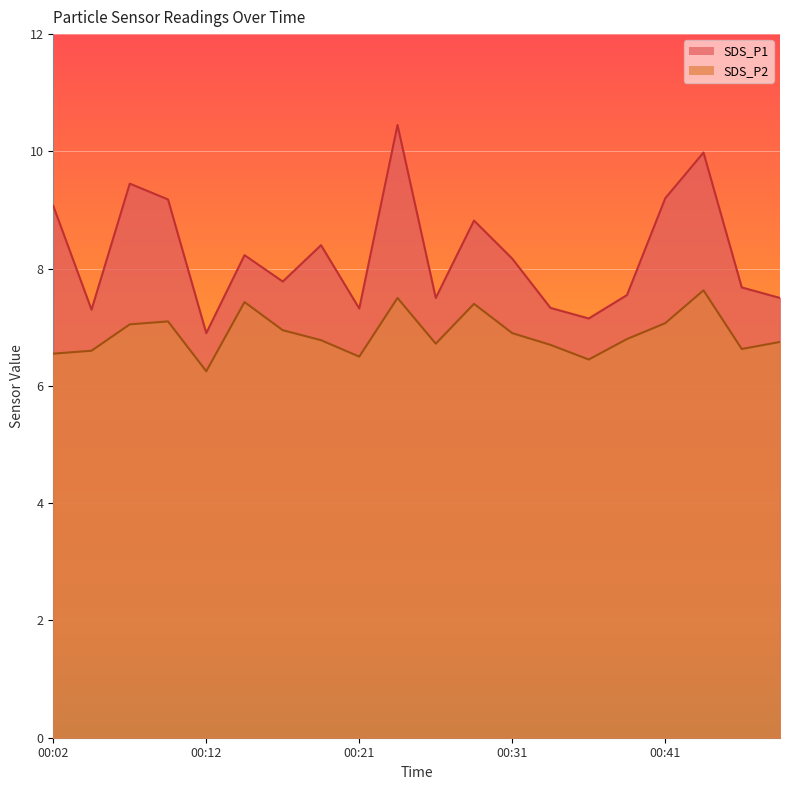

Rank the series by their average value, from lowest to highest.

SDS_P2 line, SDS_P1 line